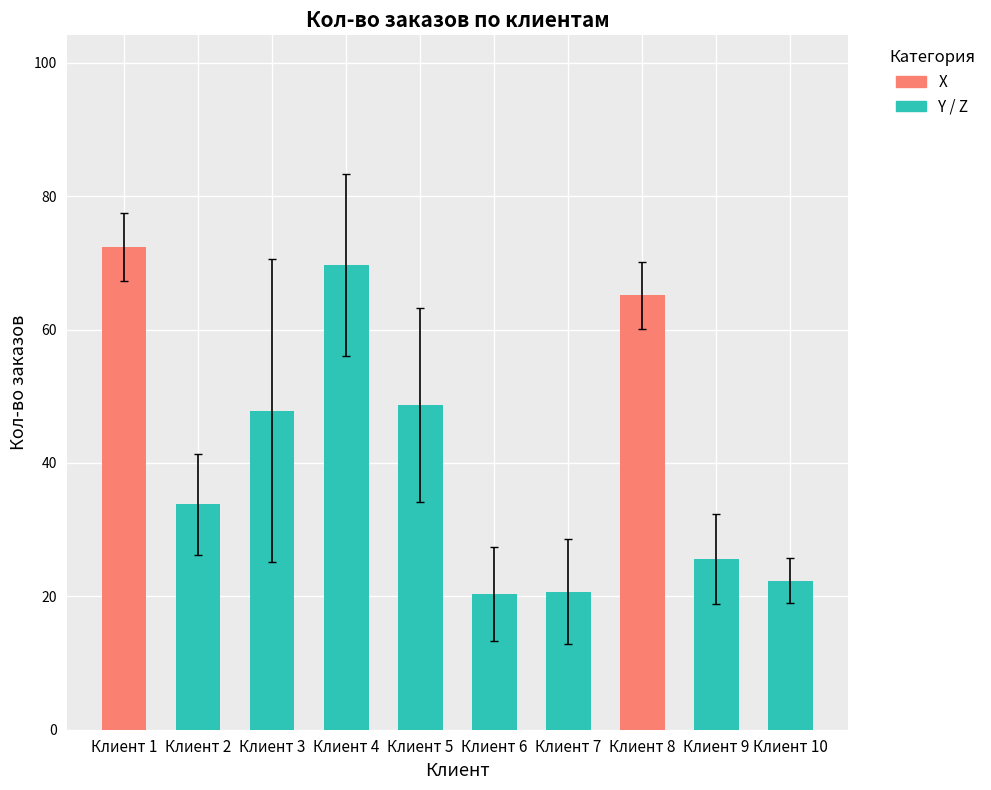

What is the difference between the values at Клиент 1 and Клиент 9?

46.7